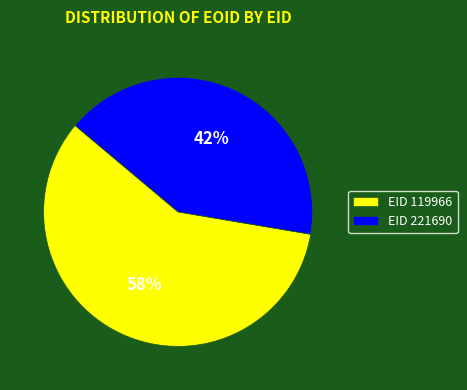

Combined, do EID 221690 and EID 119966 account for over 50%?

Yes